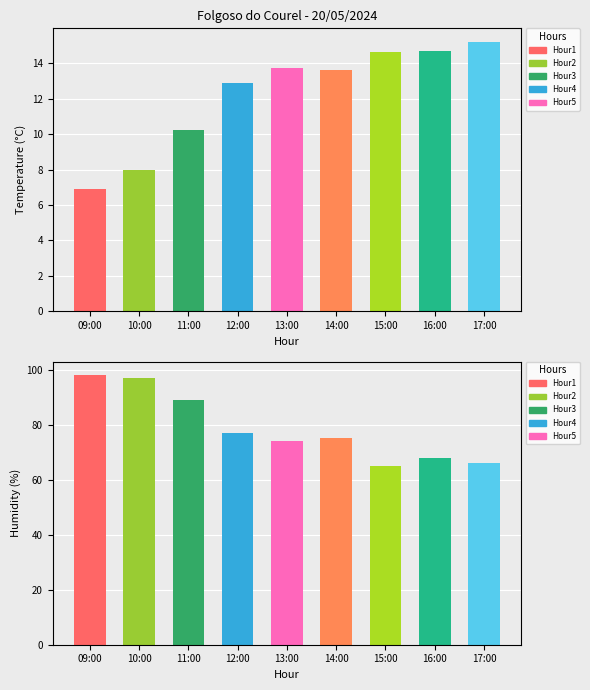

Is it true that Temperature equals 12.9 at 12:00?

True